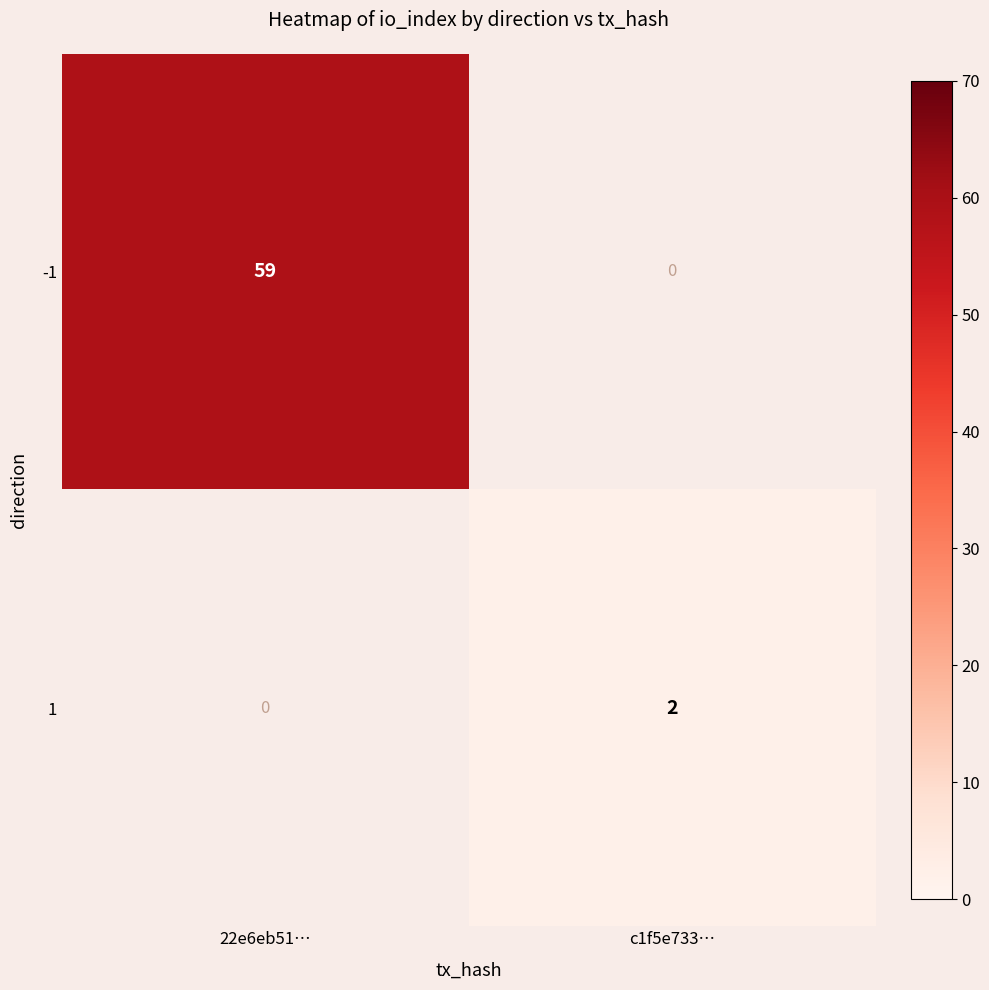

Is it true that -1 equals 59 at 22e6eb51…?

True